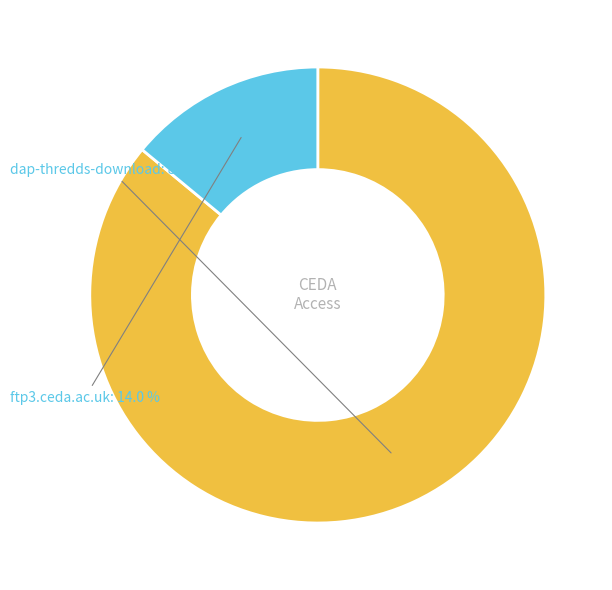

Is there any slice that represents more than half of the pie?

Yes